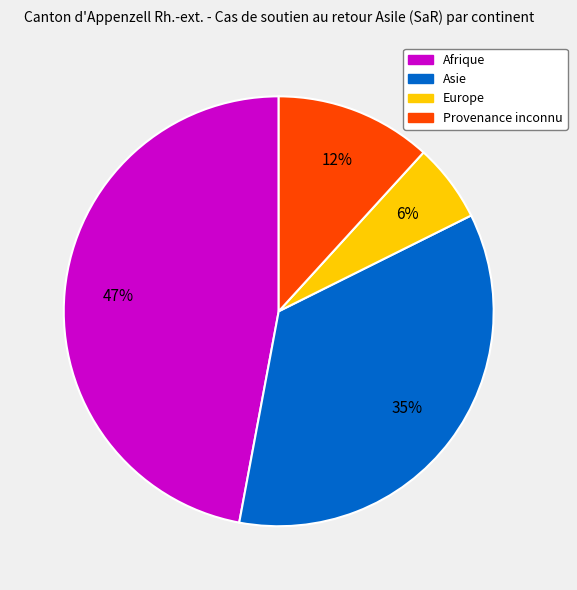

What is the largest slice in the pie chart?

Afrique